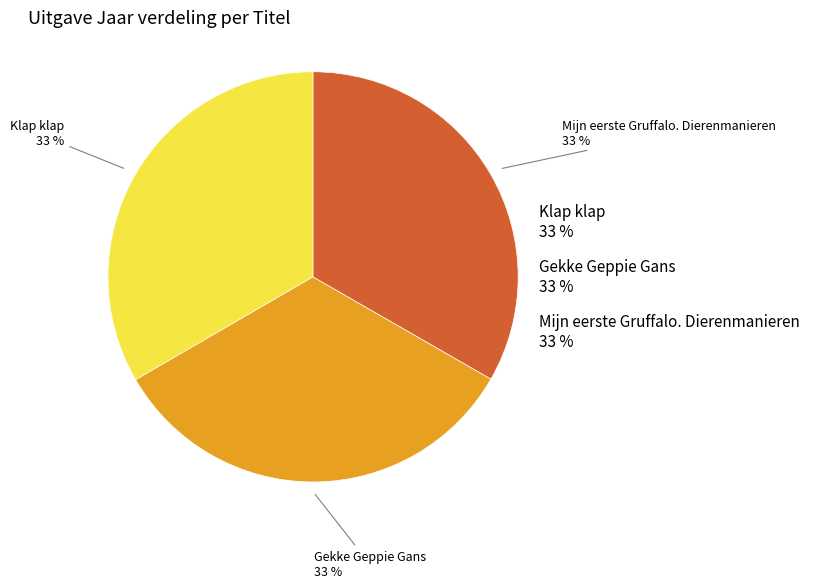

Is Klap klap the majority of the pie?

No